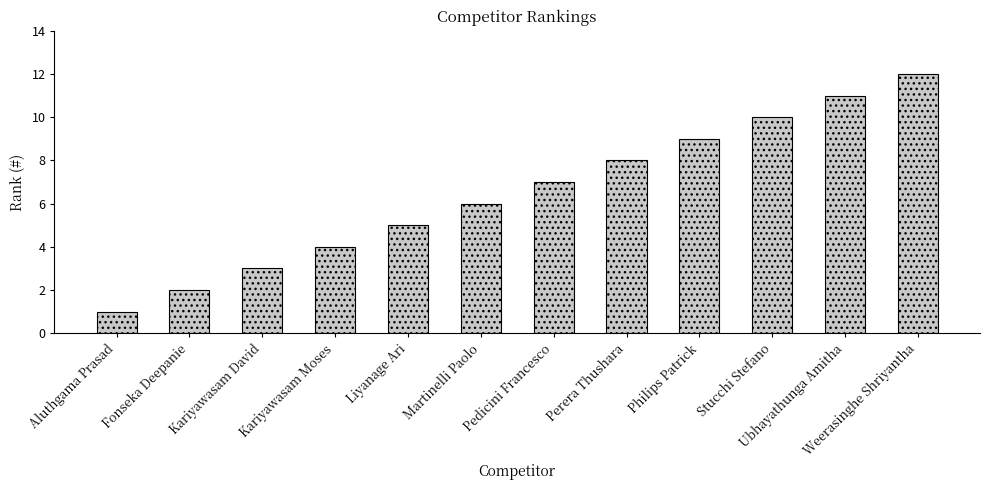

What is the sum of the values at Aluthgama Prasad and Kariyawasam Moses?

5